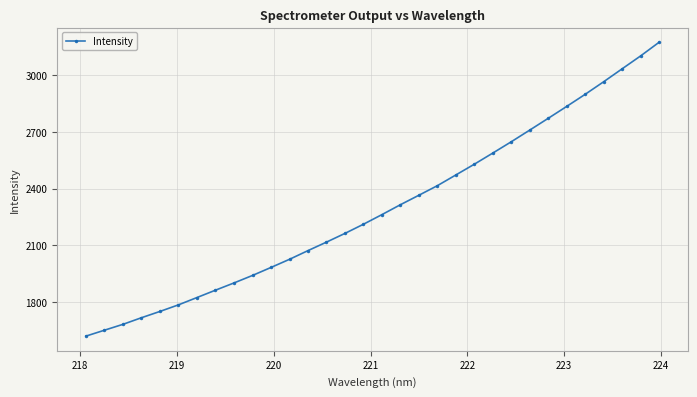

What is the value of the 24th point from the left?

2647.8